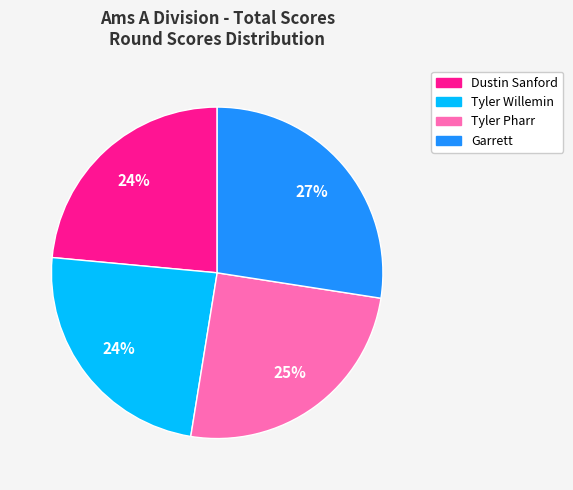

Approximately how many times larger is the value at Dustin Sanford compared to Garrett?

0.9